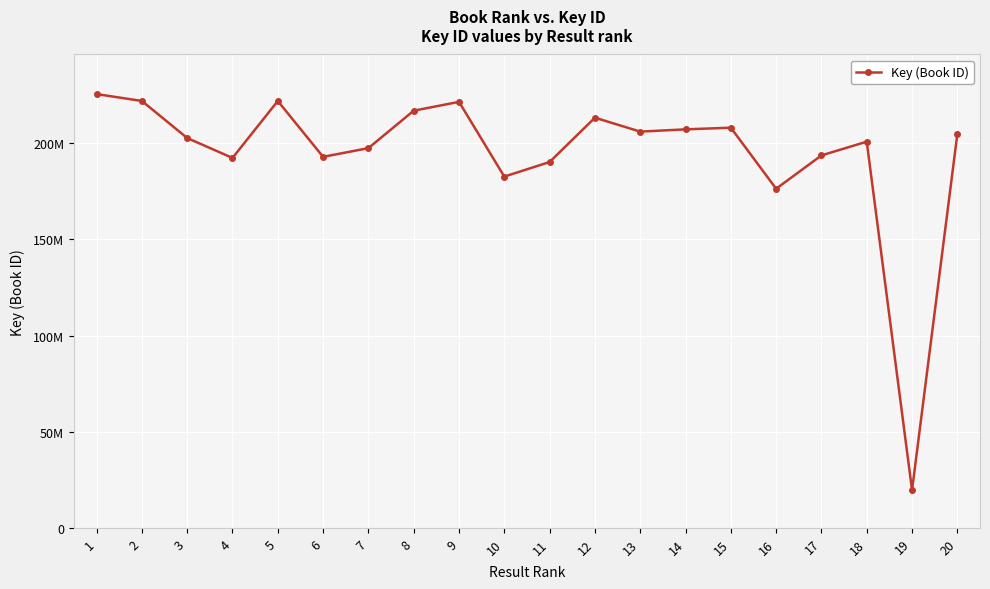

How many points are higher than both their immediate neighbors (excluding endpoints)?

5